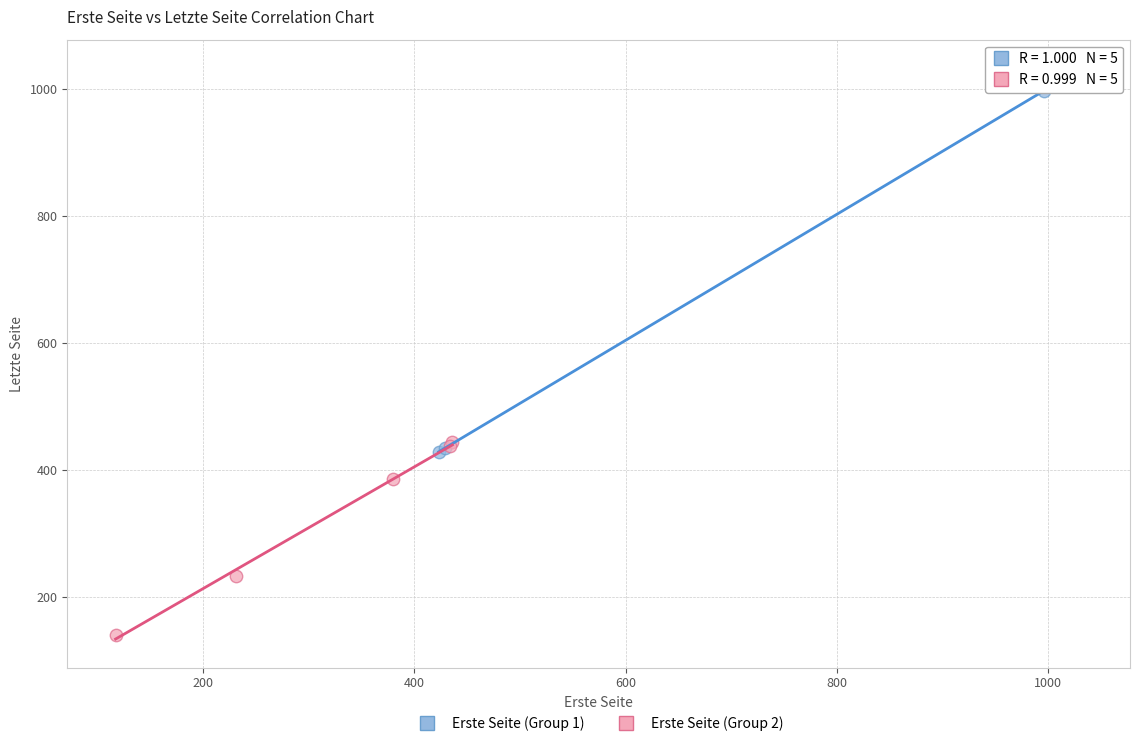

Which series reaches the maximum Y coordinate?

Erste Seite (Group 1)